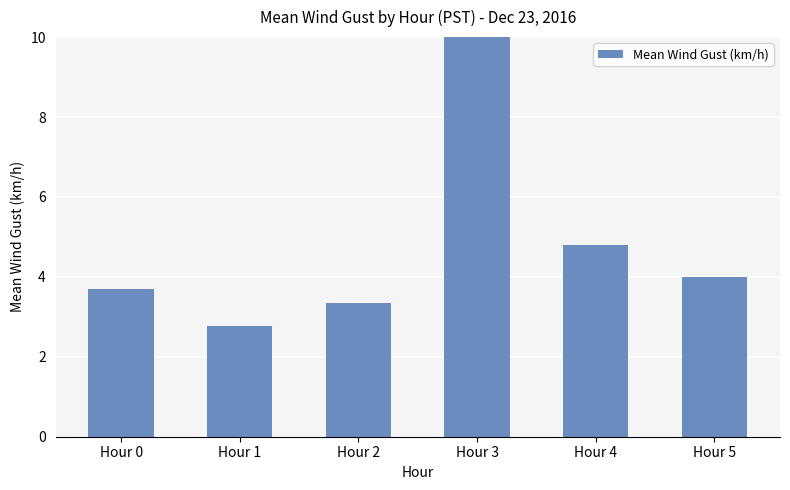

How many bars are there in total?

6